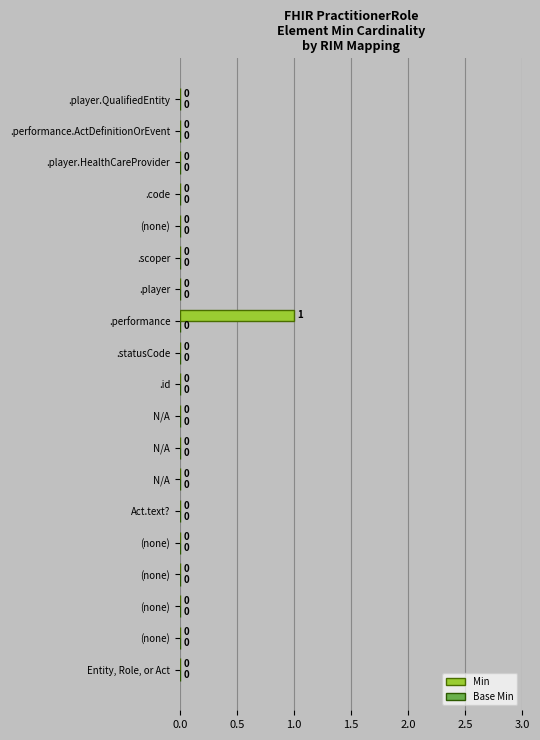

Count the number of data series in this chart.

1